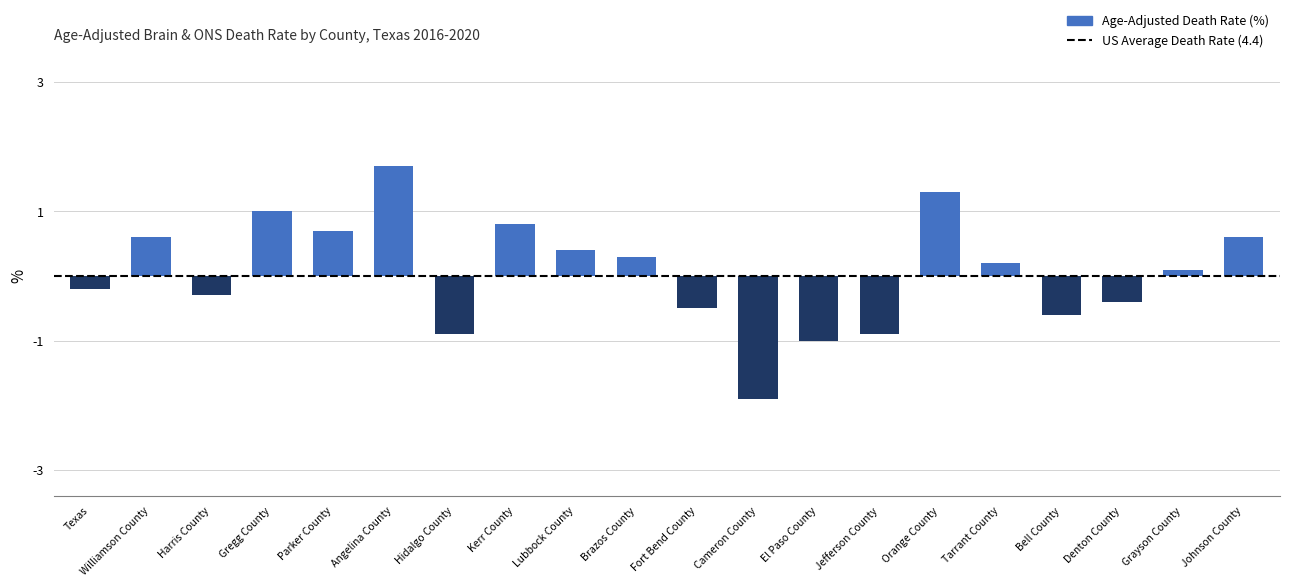

Where is the data nearest to the value 0?

Grayson County